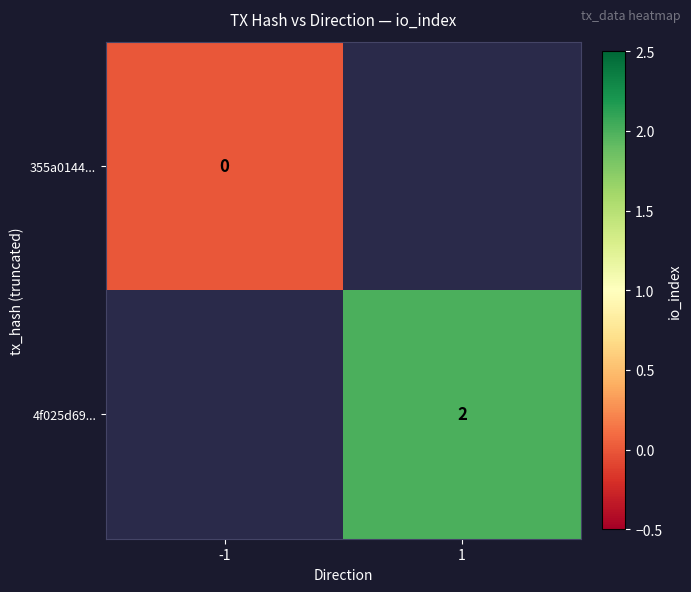

The 4f025d69... series shows 2.6 at 1. True or false?

False